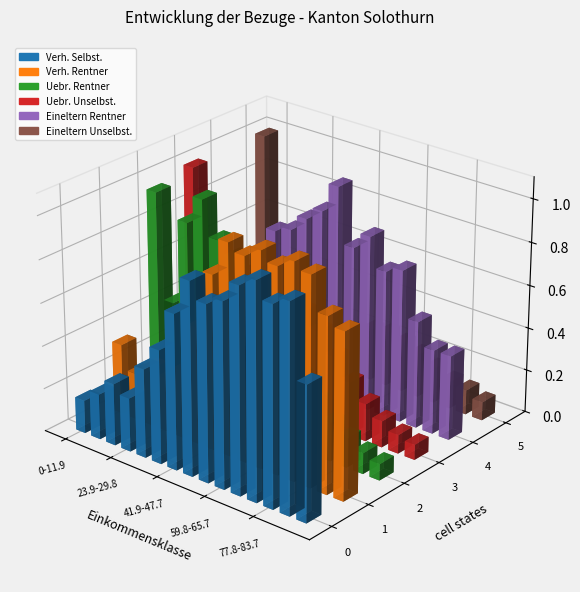

Does the chart contain any negative values?

No